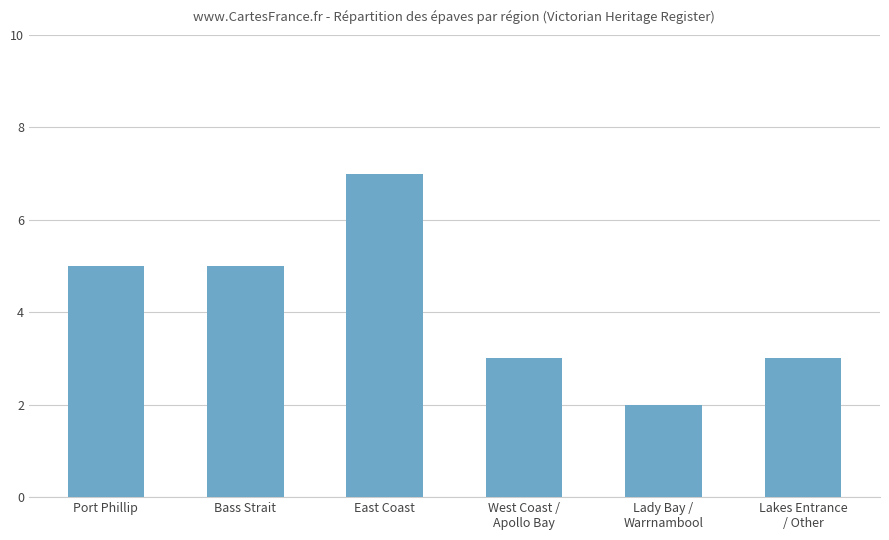

Which label corresponds to the smallest value in the chart?

Lady Bay /
Warrnambool